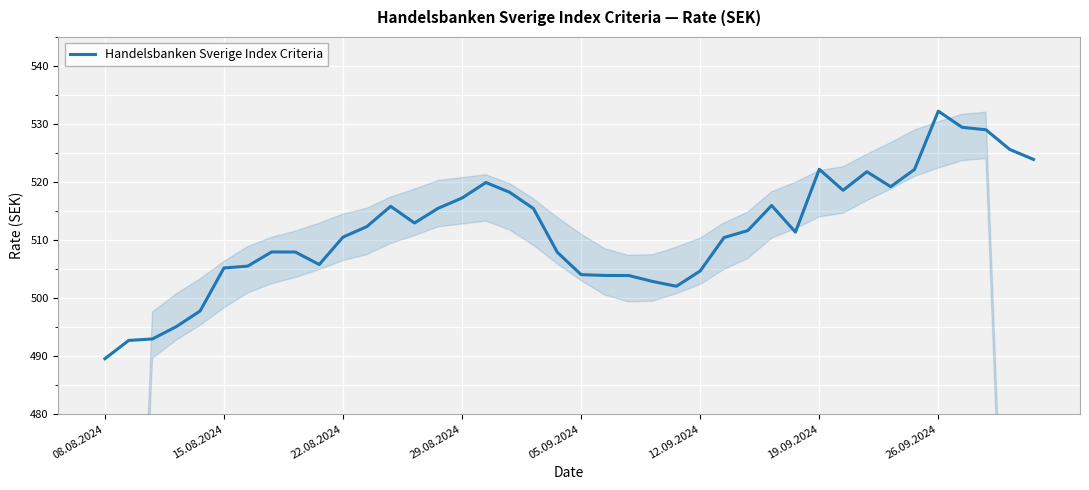

What is the smallest value displayed?

489.5